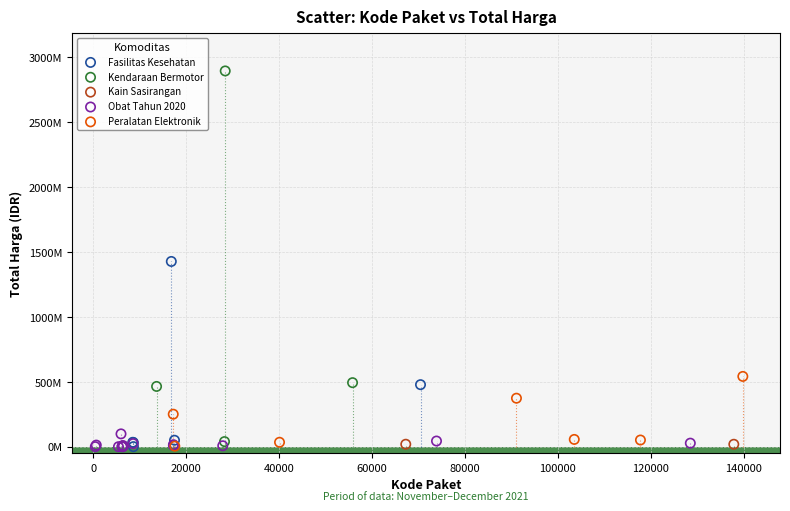

Which series reaches the maximum Y coordinate?

Kendaraan Bermotor